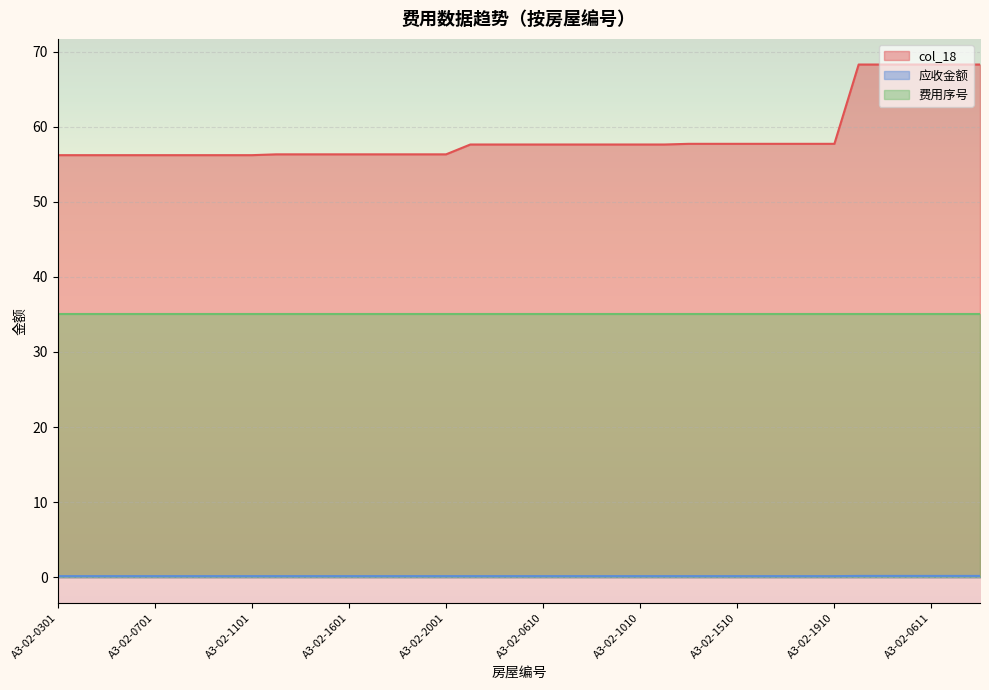

What is the value of the 应收金额 point at the 11th from the left?

0.1